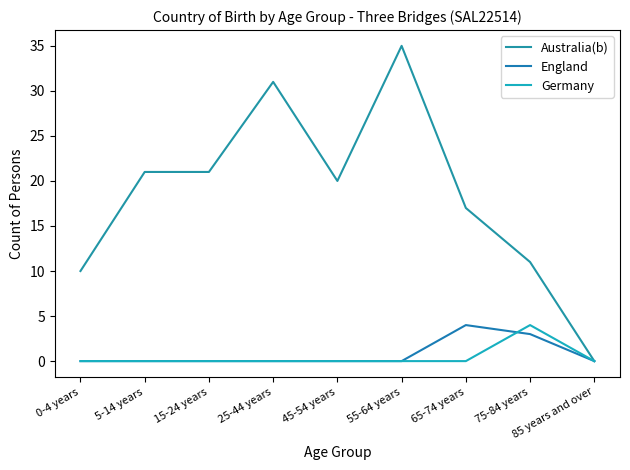

What is the average value of the England series?

1